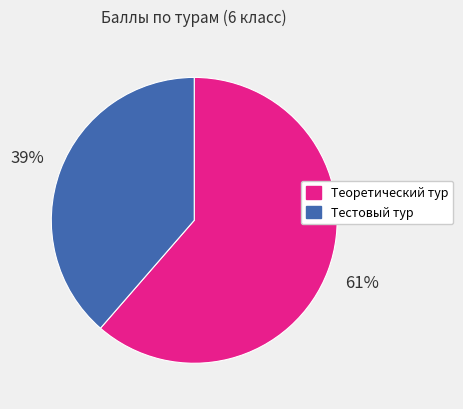

To the nearest percent, what is the average slice percentage?

50%